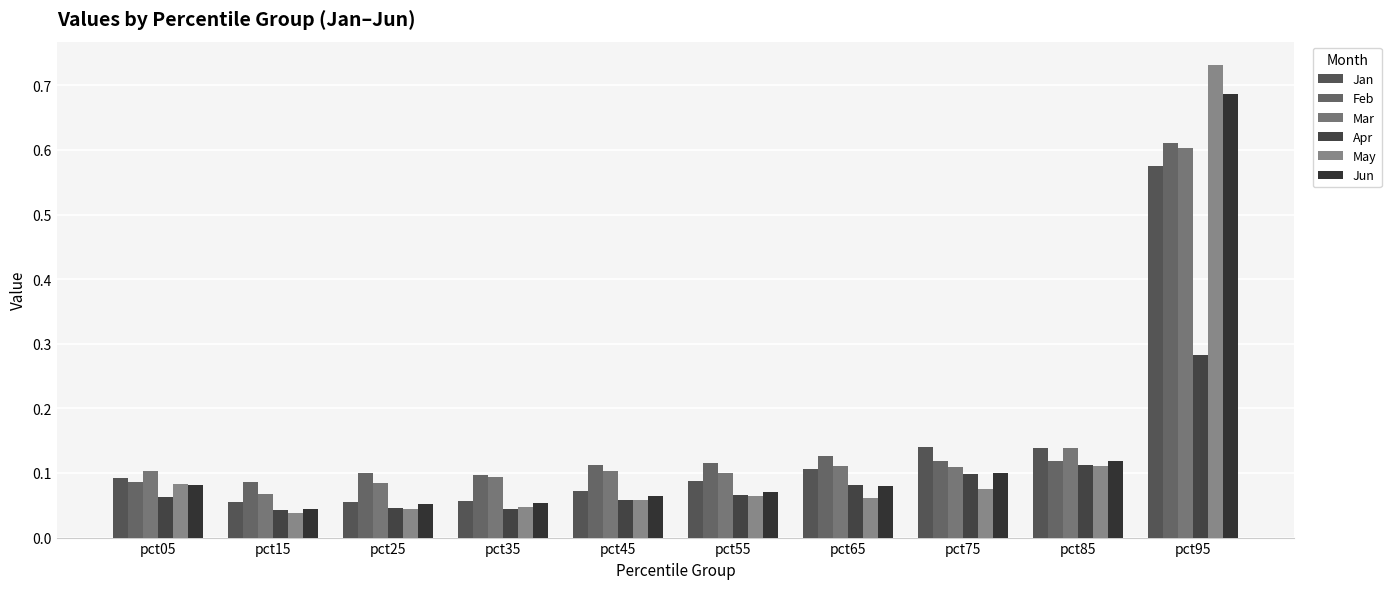

Which series has the widest spread of values?

May